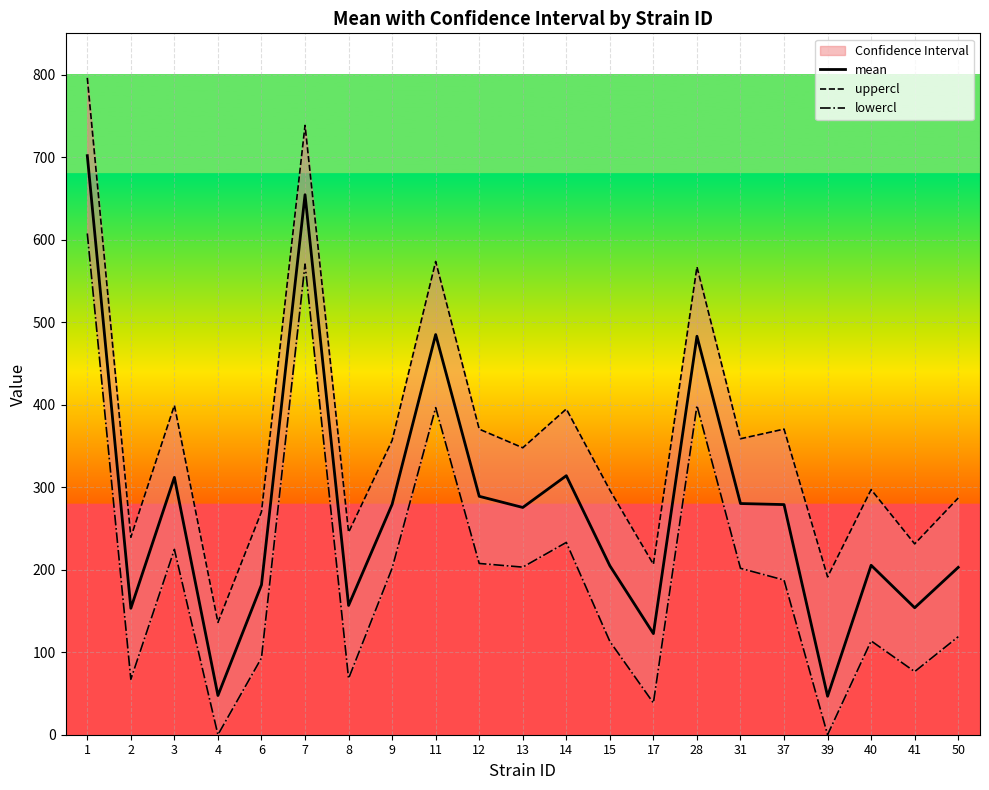

True or false: lowercl and uppercl cross at least once.

False